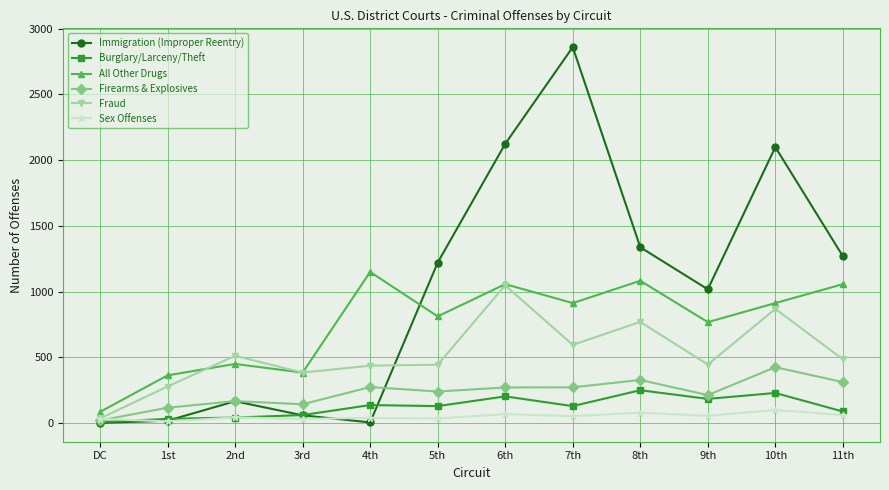

How many distinct data groups are displayed?

6